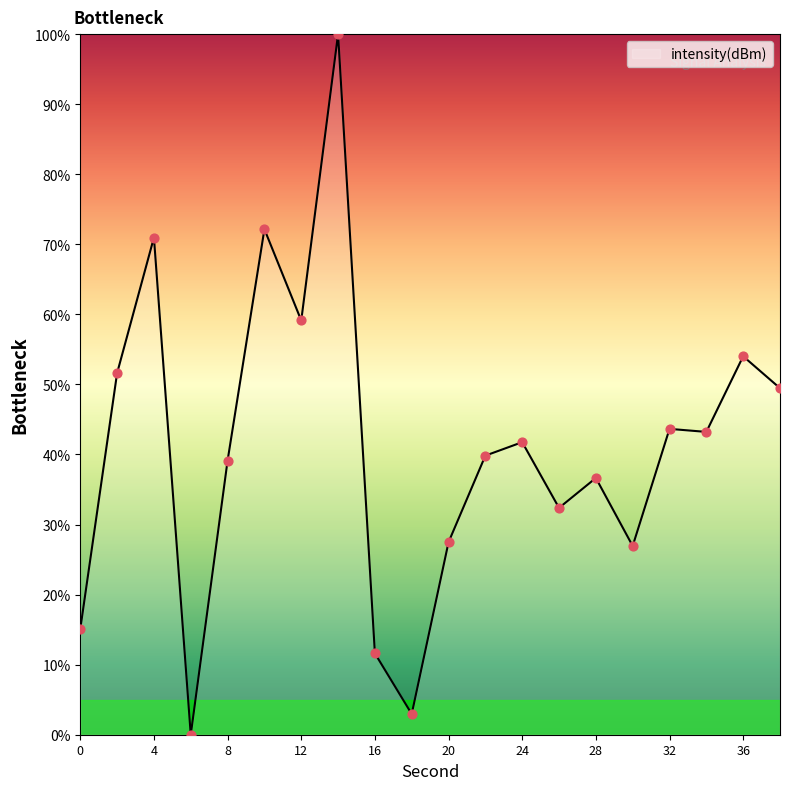

What is the maximum value shown in the chart?

100.0